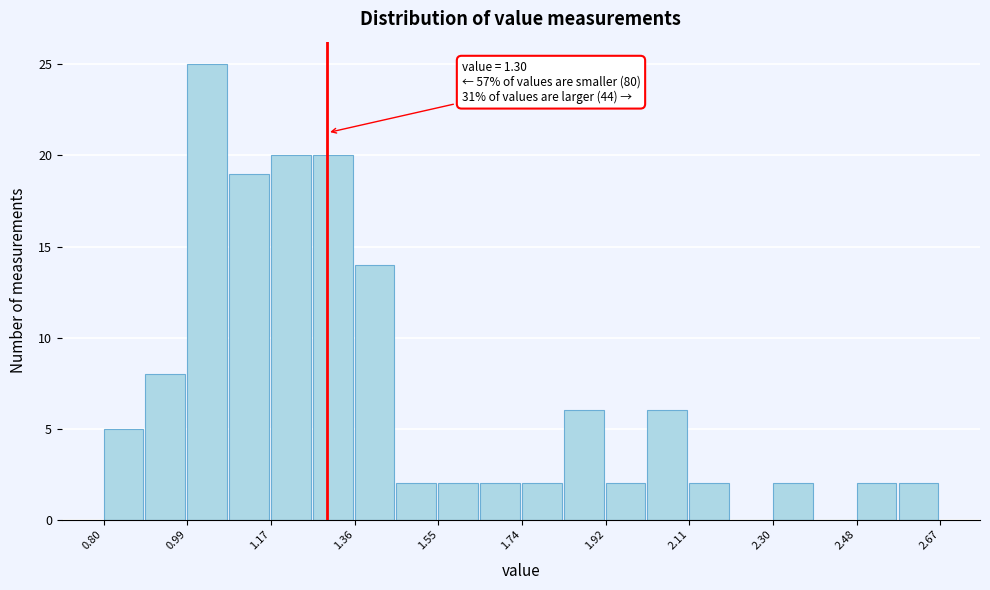

Over which range of the x-axis is the bar tallest?

0.98 to 1.08